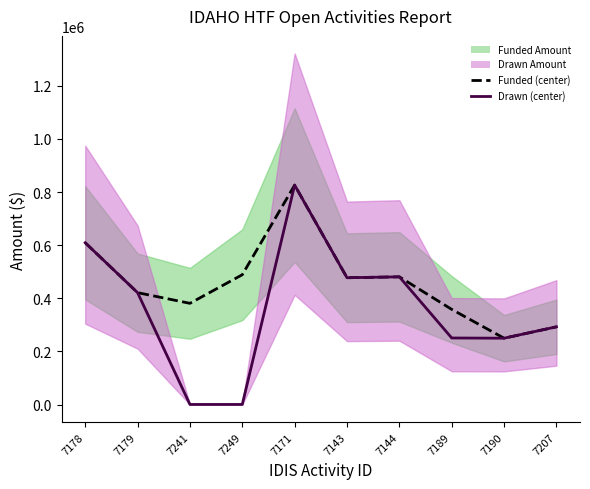

True or false: Funded Amount and Drawn Amount intersect in this chart.

False